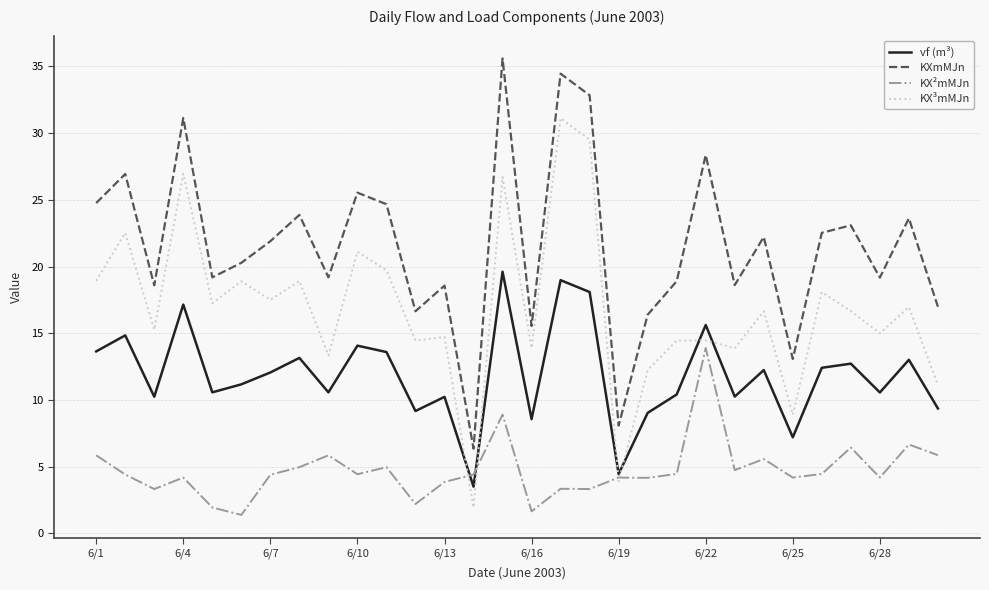

Rank the series by their maximum value, from lowest to highest.

KX²mMJn, vf (m³), KX³mMJn, KXmMJn